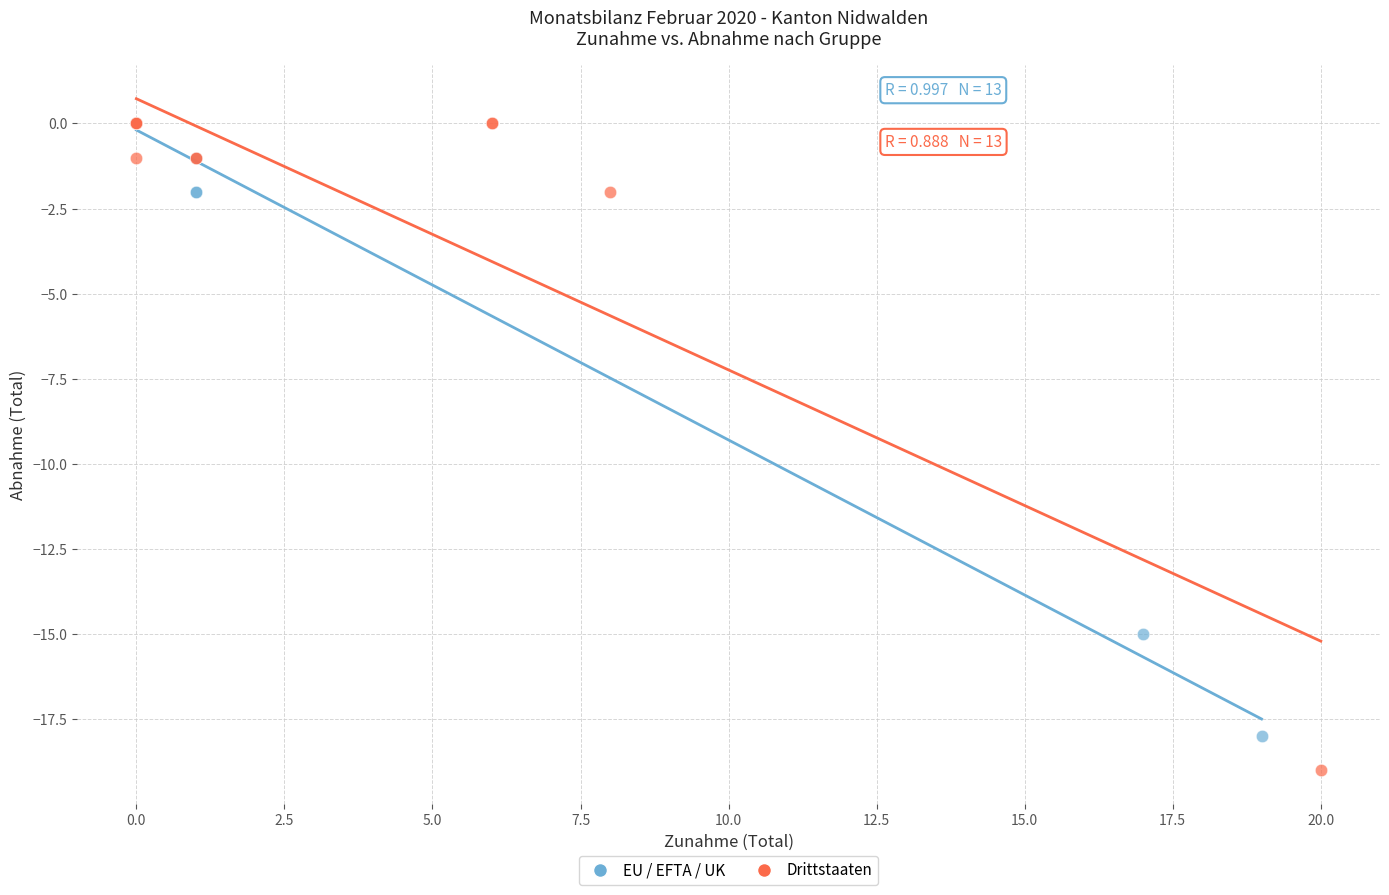

Which series contains the lowest Y value?

Drittstaaten